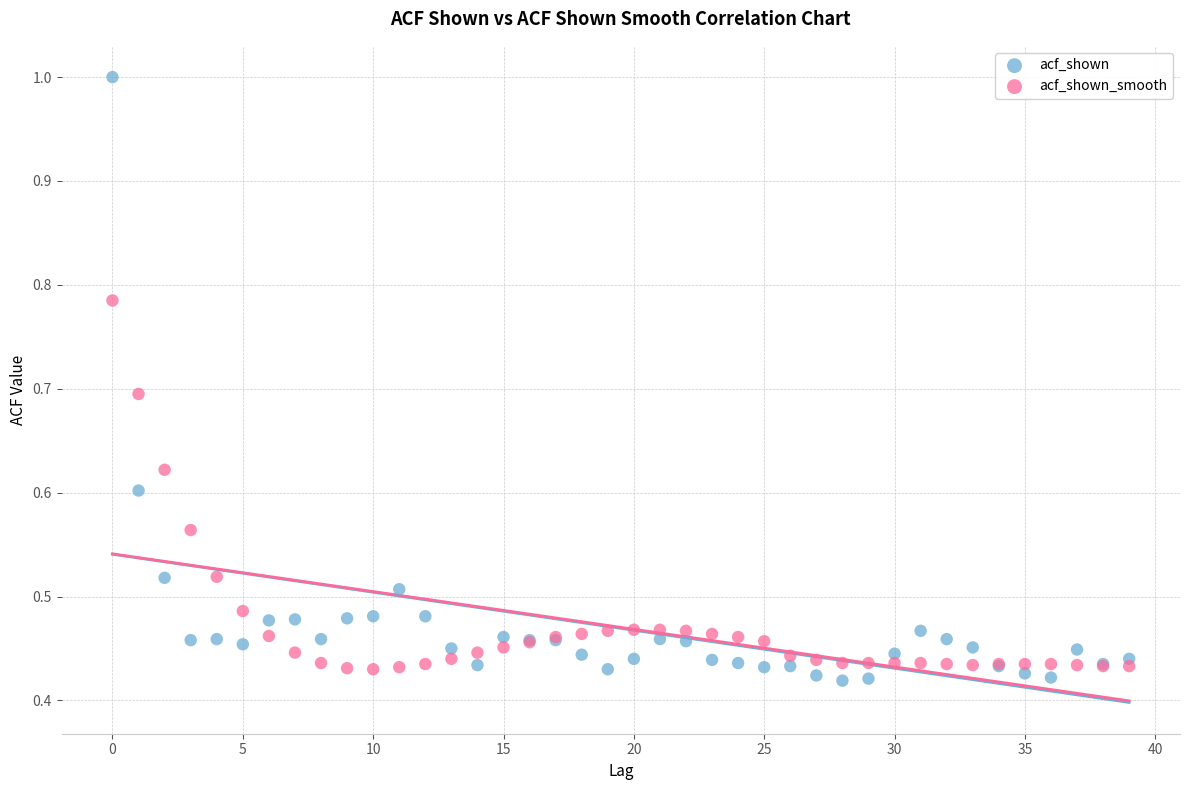

Which series reaches the maximum Y coordinate?

acf_shown